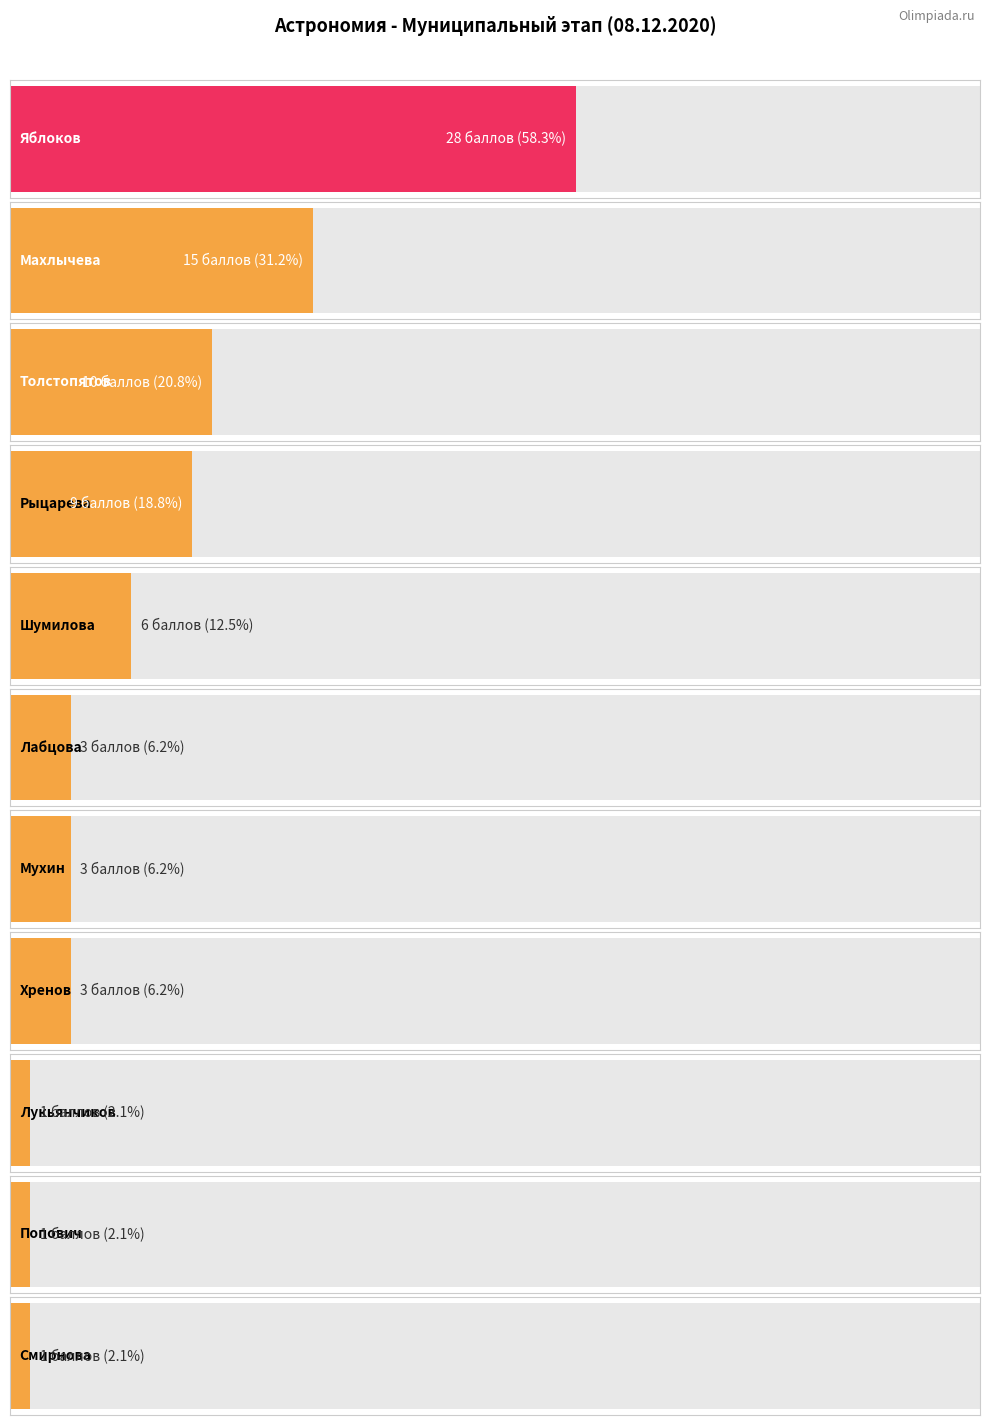

The chart shows a value of 0 at Смирнова. True or false?

False